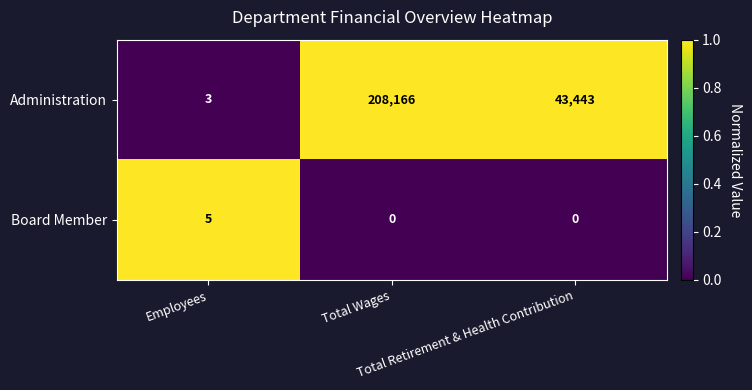

What is the sum of all Board Member values?

5